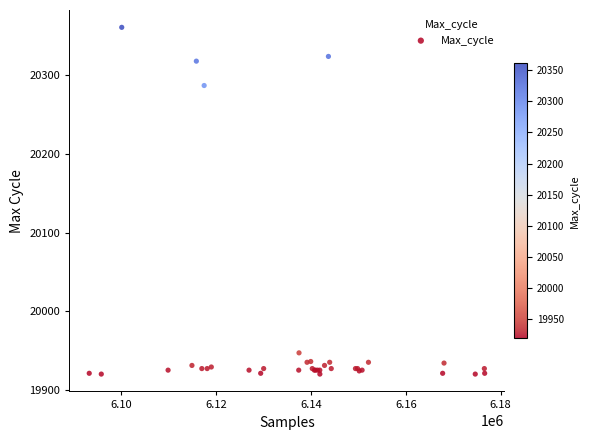

What Y value in the scatter plot is closest to 20140?

20287